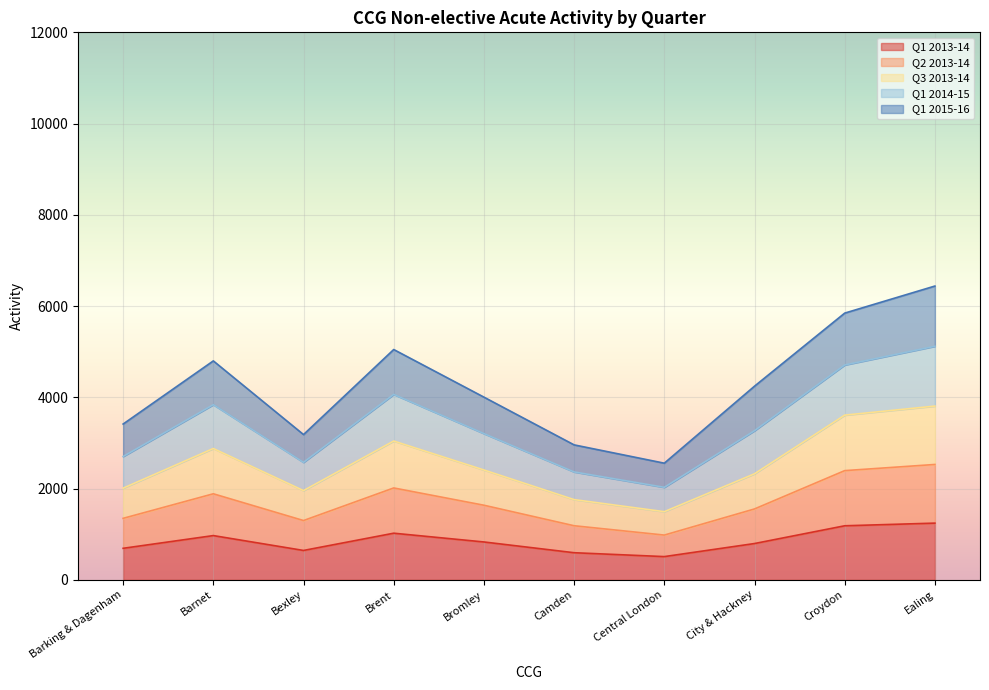

What is the total value across all series at Bromley?

4004.8